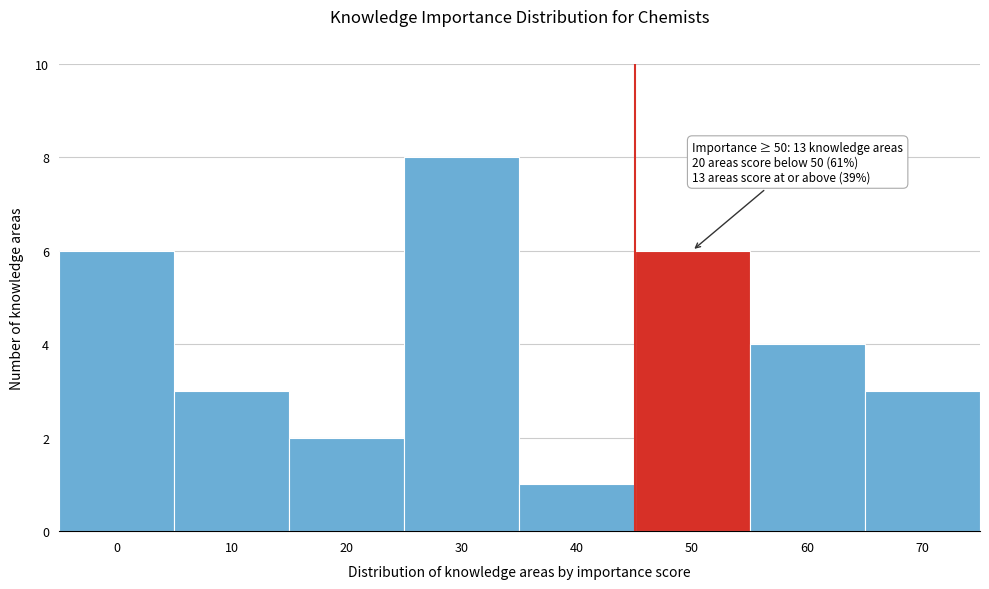

Reading left to right, transcribe all the data shown in this chart.

0=6	10=3	20=2	30=8	40=1	50=6	60=4	70=3